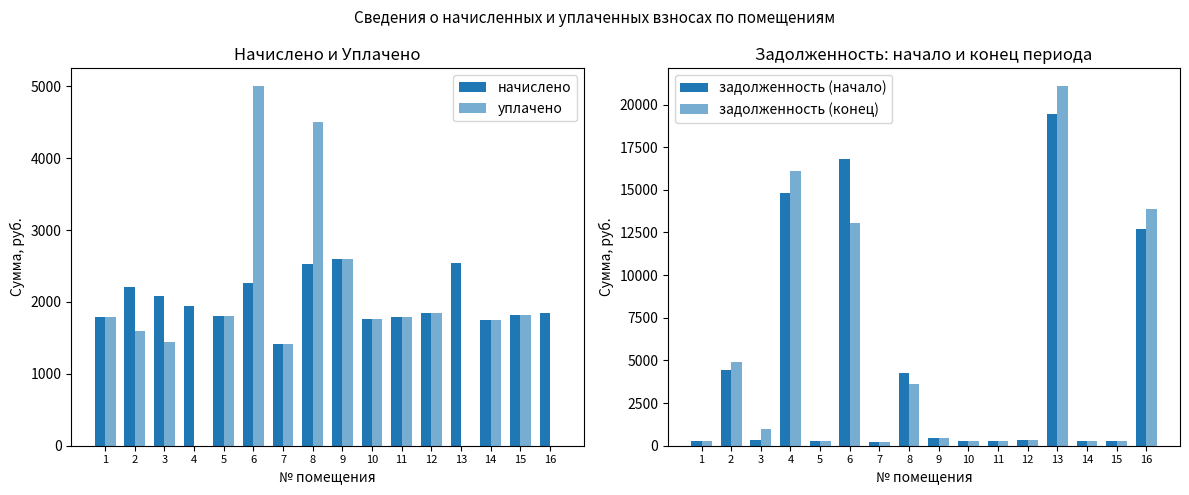

The value of задолженность (начало) at 13 is 7426.2. True or false?

False